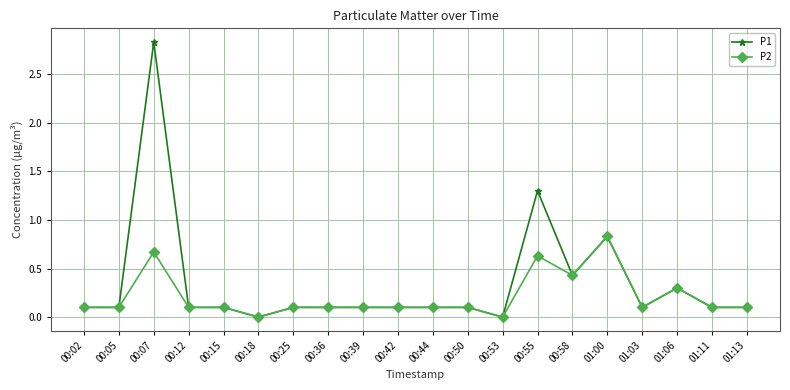

Does the chart have visible grid lines?

Yes